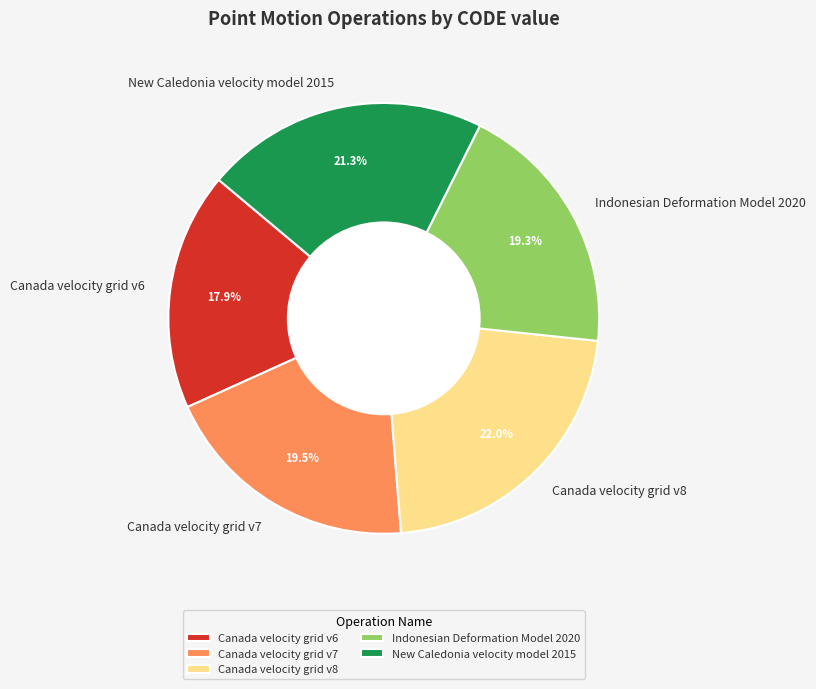

Count the number of slices in the pie.

5